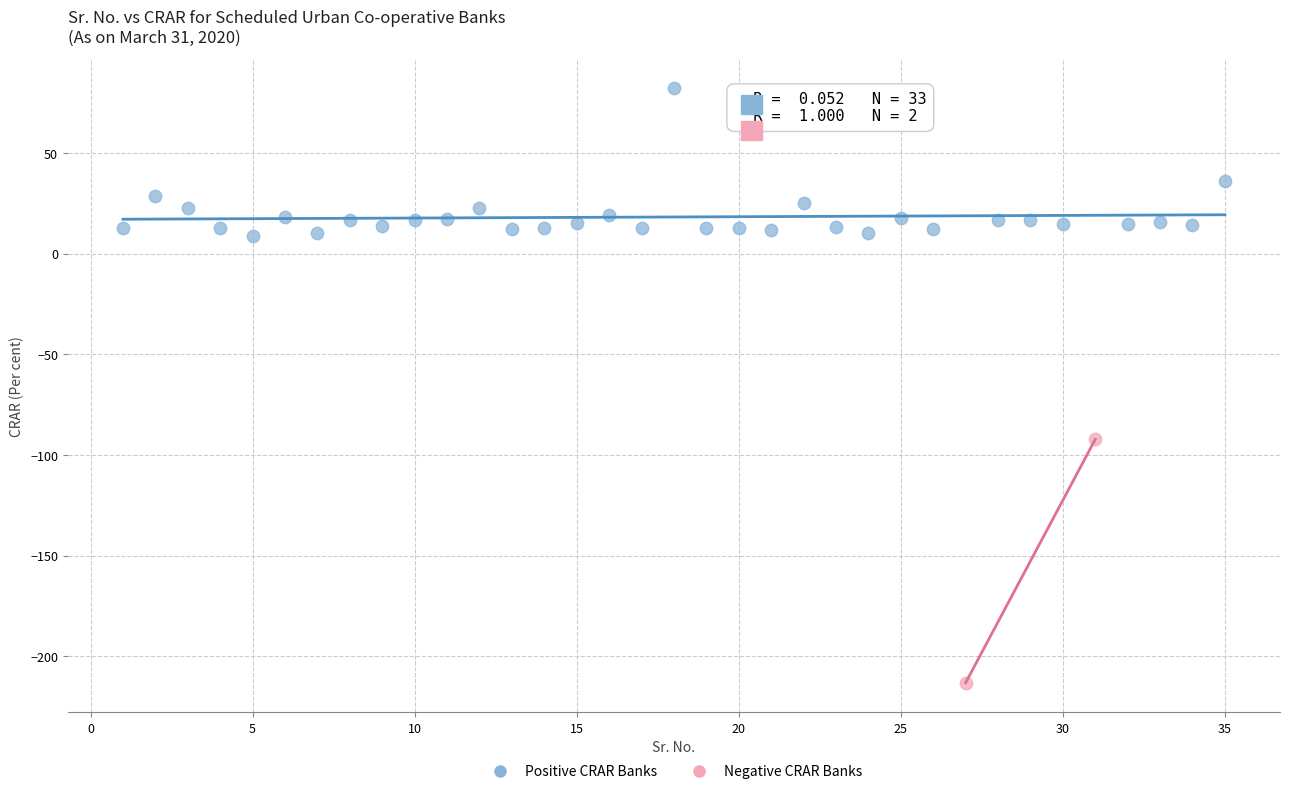

Which series reaches the minimum Y coordinate?

Negative CRAR Banks